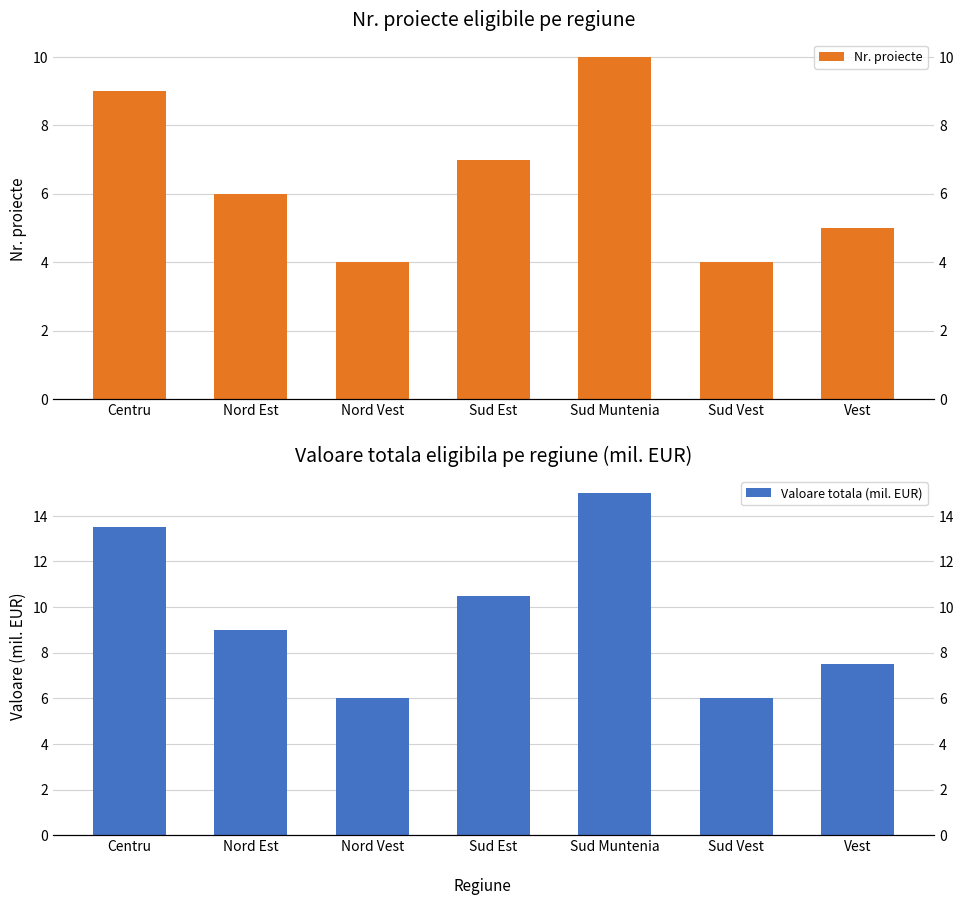

What is the sum of the Valoare totala (mil. EUR) values at Centru and Sud Est?

24.0